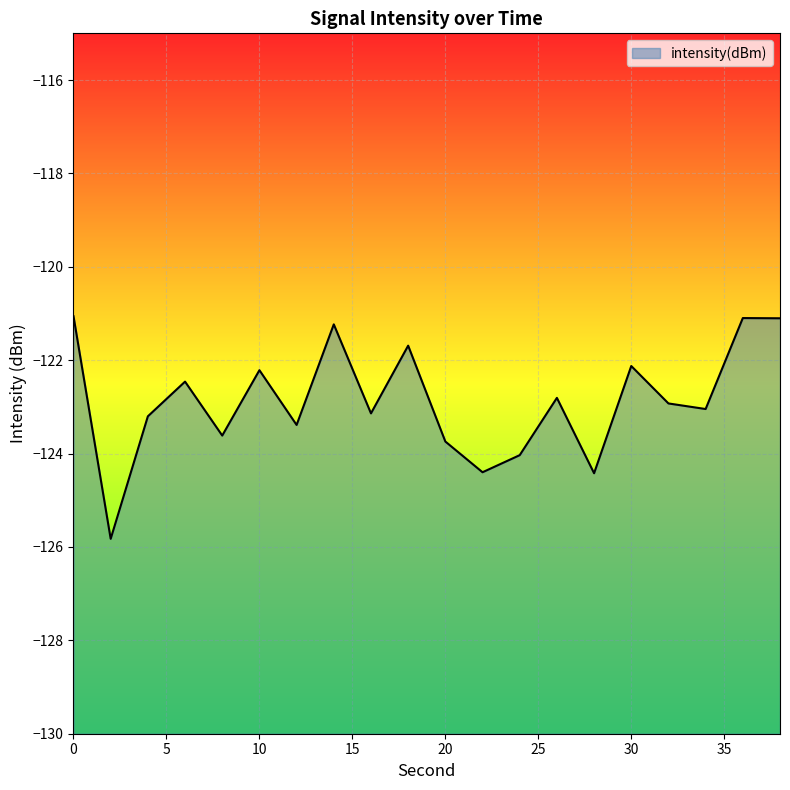

List the labels in order of value, smallest first.

2, 28, 22, 24, 20, 8, 12, 4, 16, 34, 32, 26, 6, 10, 30, 18, 14, 38, 36, 0